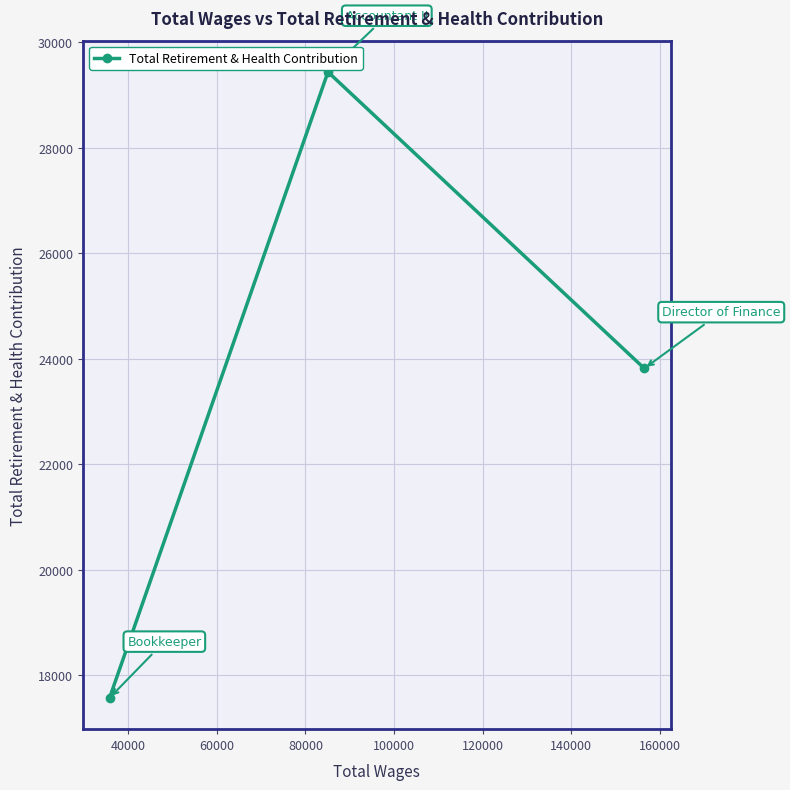

What is the smallest value displayed?

17574